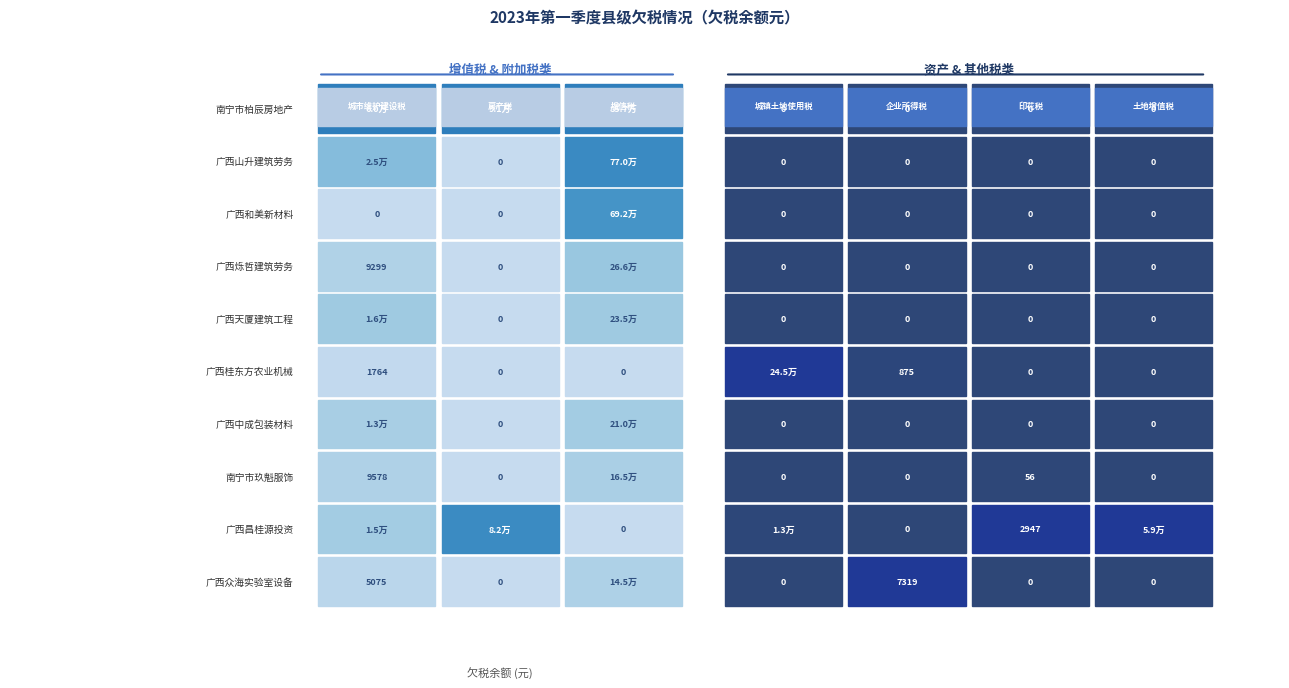

Reading left to right, transcribe all the data shown in this chart.

南宁市柏辰房地产有限责任公司: 城市维护建设税=59977.0	房产税=91245.4	增值税=856814.5	城镇土地使用税=0.0	企业所得税=0.0	印花税=0.0	土地增值税=0.0
广西山升建筑劳务分包有限公司: 城市维护建设税=24606.8	房产税=0.0	增值税=770376.4	城镇土地使用税=0.0	企业所得税=0.0	印花税=0.0	土地增值税=0.0
广西和美新材料科技有限公司: 城市维护建设税=0.0	房产税=0.0	增值税=691780.7	城镇土地使用税=0.0	企业所得税=0.0	印花税=0.0	土地增值税=0.0
广西烁哲建筑劳务有限公司: 城市维护建设税=9298.7	房产税=0.0	增值税=265677.5	城镇土地使用税=0.0	企业所得税=0.0	印花税=0.0	土地增值税=0.0
广西天厦建筑工程有限公司: 城市维护建设税=16463.5	房产税=0.0	增值税=235193.3	城镇土地使用税=0.0	企业所得税=0.0	印花税=0.0	土地增值税=0.0
广西桂东方农业机械有限公司: 城市维护建设税=1763.7	房产税=0.0	增值税=0.0	城镇土地使用税=245004.0	企业所得税=875.2	印花税=0.0	土地增值税=0.0
广西中成包装材料有限公司: 城市维护建设税=12845.3	房产税=0.0	增值税=210056.0	城镇土地使用税=0.0	企业所得税=0.0	印花税=0.0	土地增值税=0.0
南宁市玖魁服饰有限公司: 城市维护建设税=9578.5	房产税=0.0	增值税=164517.8	城镇土地使用税=0.0	企业所得税=0.0	印花税=55.5	土地增值税=0.0
广西昌桂源投资有限公司: 城市维护建设税=14900.0	房产税=81574.3	增值税=0.0	城镇土地使用税=12733.4	企业所得税=0.0	印花税=2947.4	土地增值税=58895.9
广西众海实验室设备有限公司: 城市维护建设税=5074.9	房产税=0.0	增值税=144999.2	城镇土地使用税=0.0	企业所得税=7319.2	印花税=0.0	土地增值税=0.0